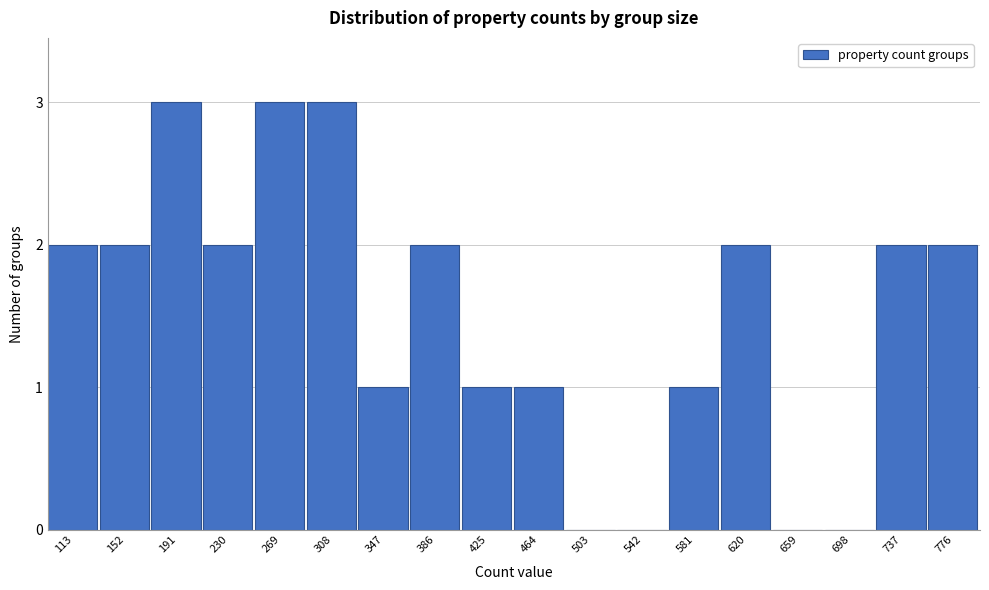

Reading right to left, list all the values displayed in this chart.

776=2	737=2	698=0	659=0	620=2	581=1	542=0	503=0	464=1	425=1	386=2	347=1	308=3	269=3	230=2	191=3	152=2	113=2